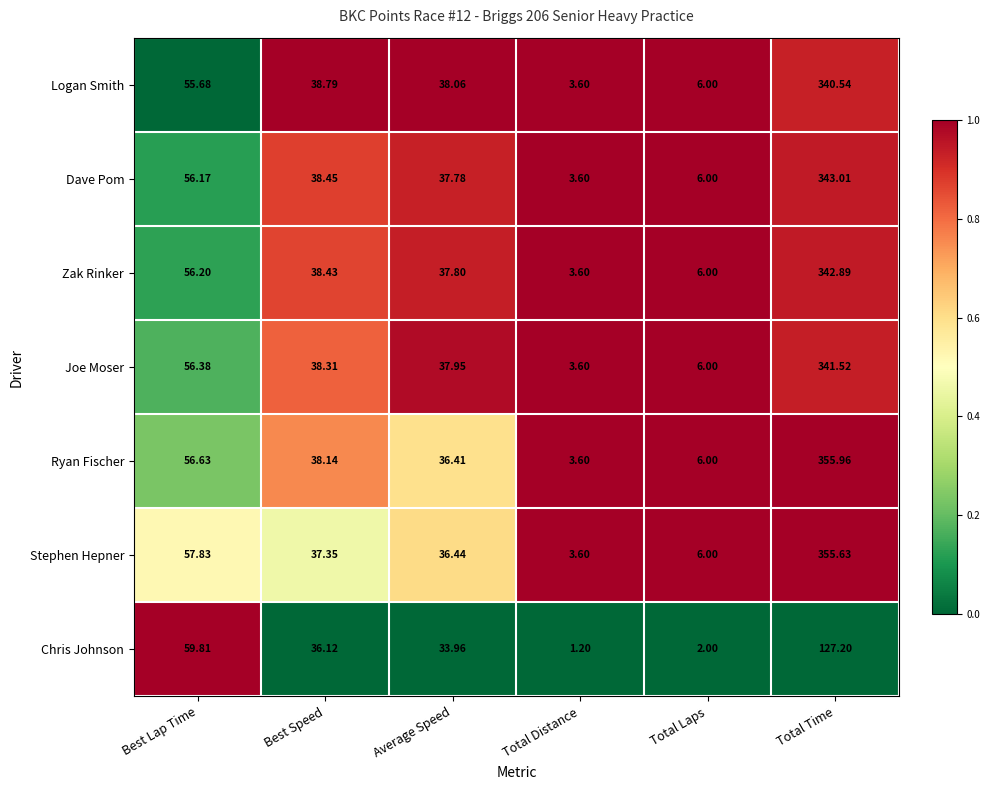

Which series has the largest total across all categories?

Stephen Hepner